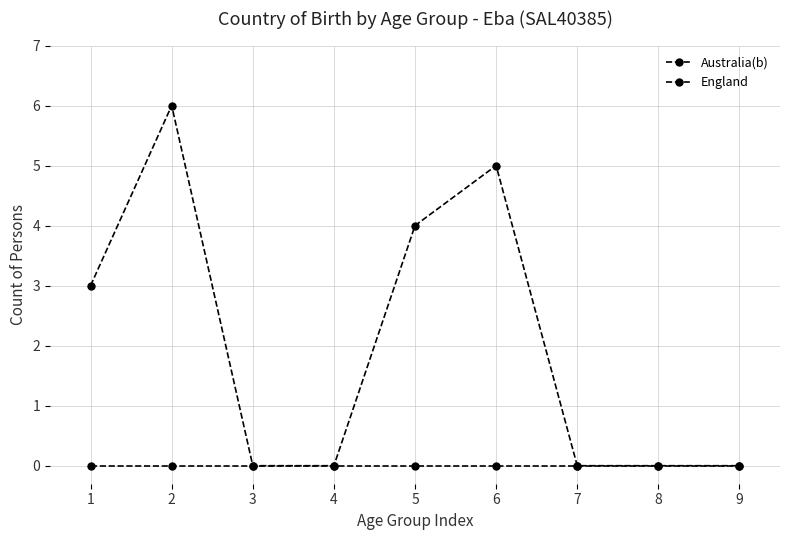

Is this an area chart (filled region under the line)?

No